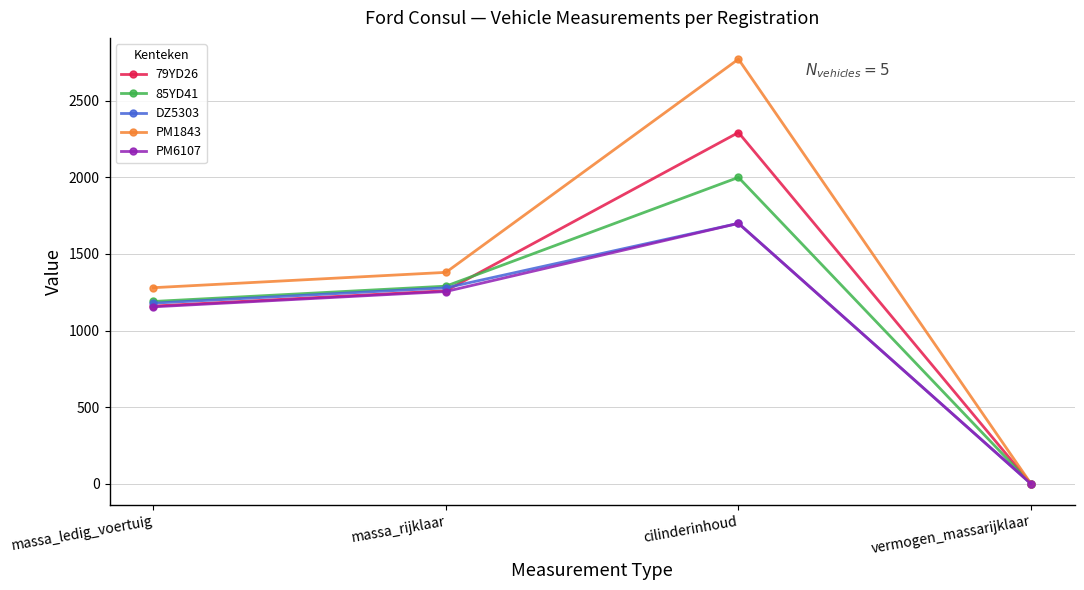

At how many categories does at least one series exceed 1484?

1